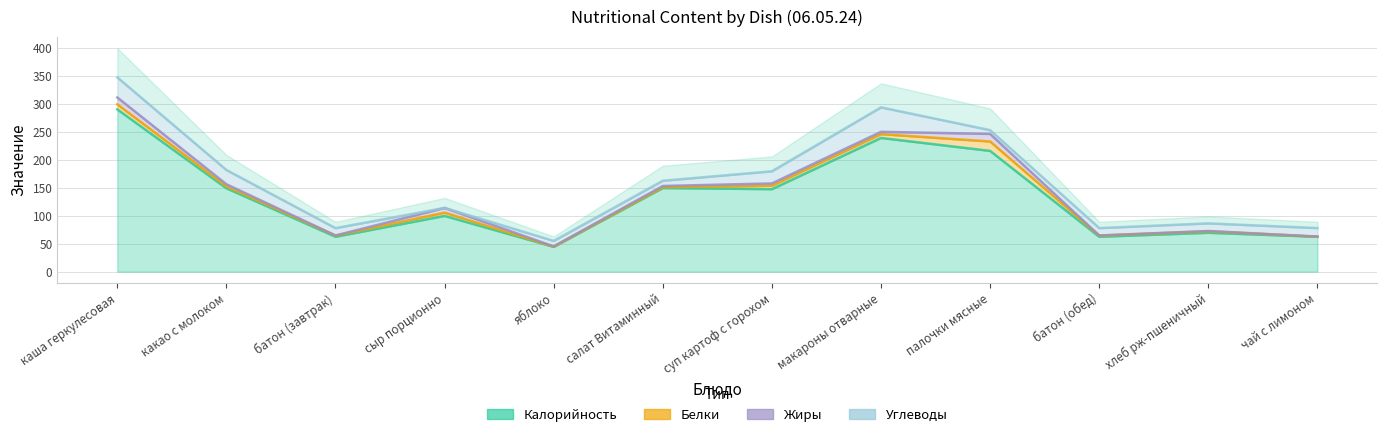

Does the chart have visible grid lines?

Yes